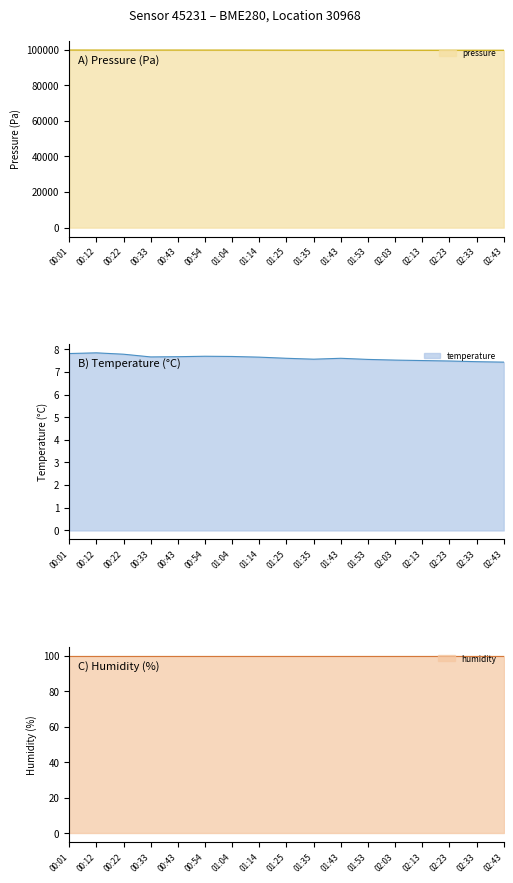

At which category does temperature reach its first local peak?

00:12